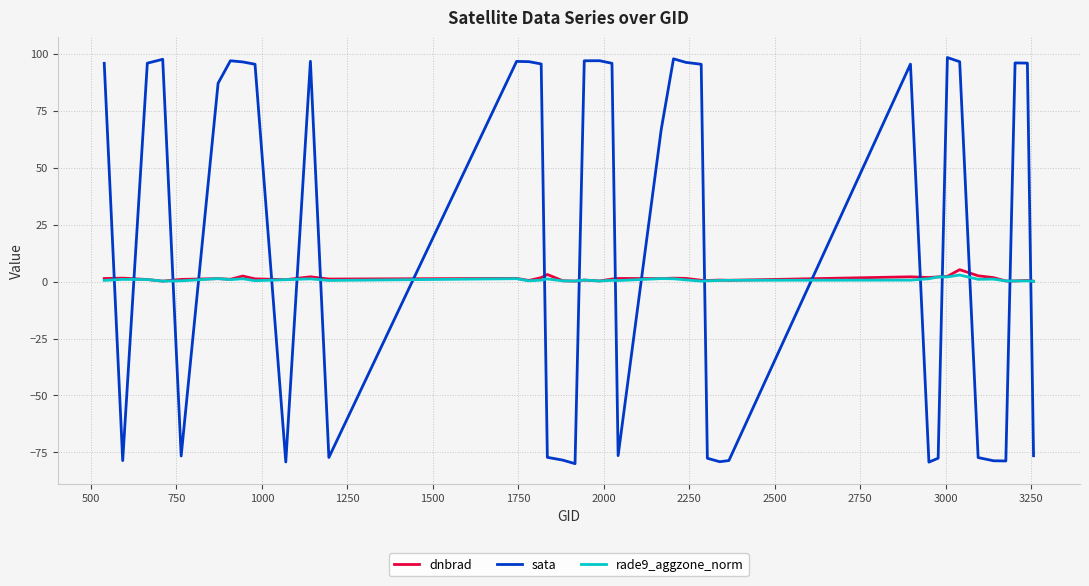

What are all the series names shown in the legend?

dnbrad, sata, rade9_aggzone_norm